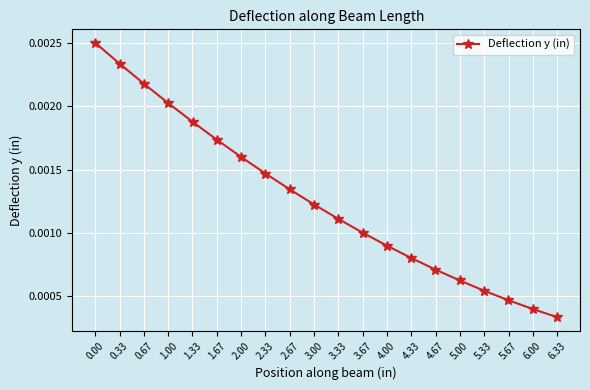

True or false: there are more than 2 points higher than both neighbors.

False